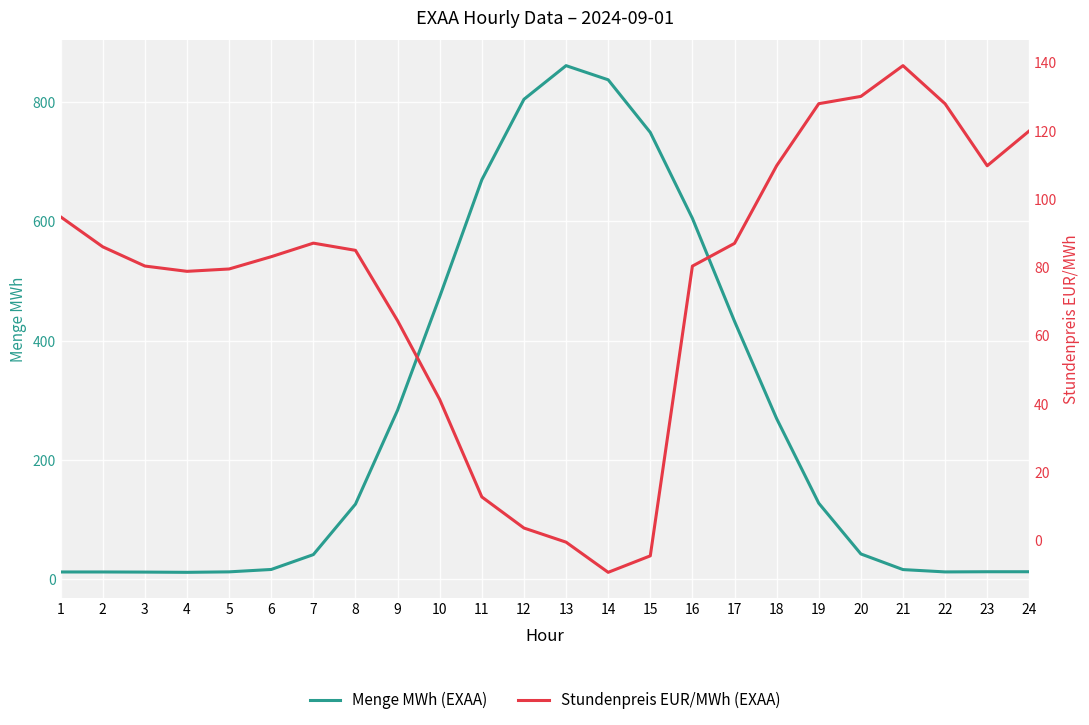

How many interior local peaks does the Menge MWh (EXAA) series have?

1